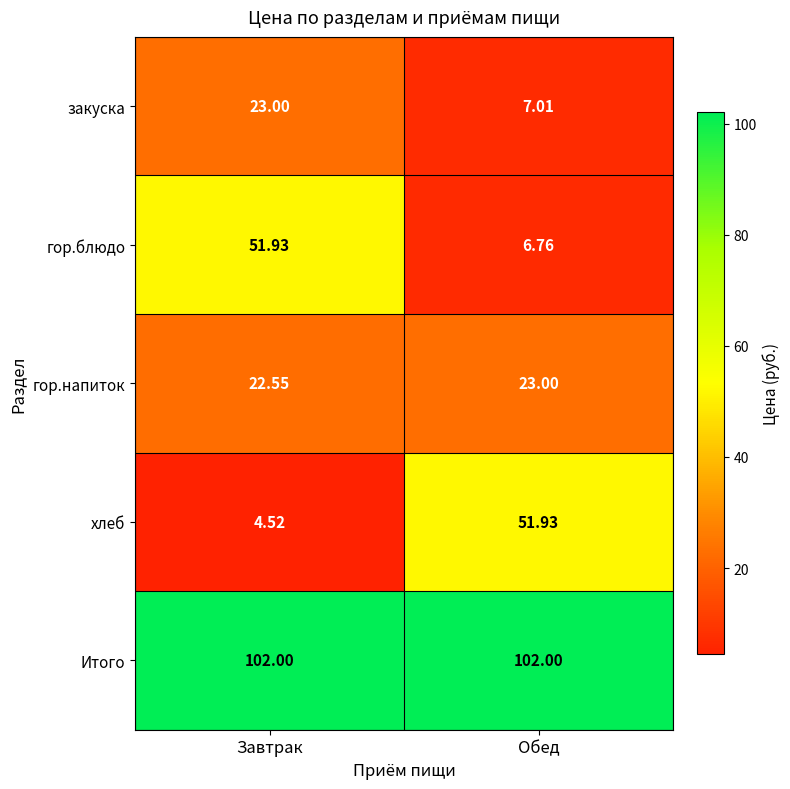

How many distinct data groups are displayed?

5